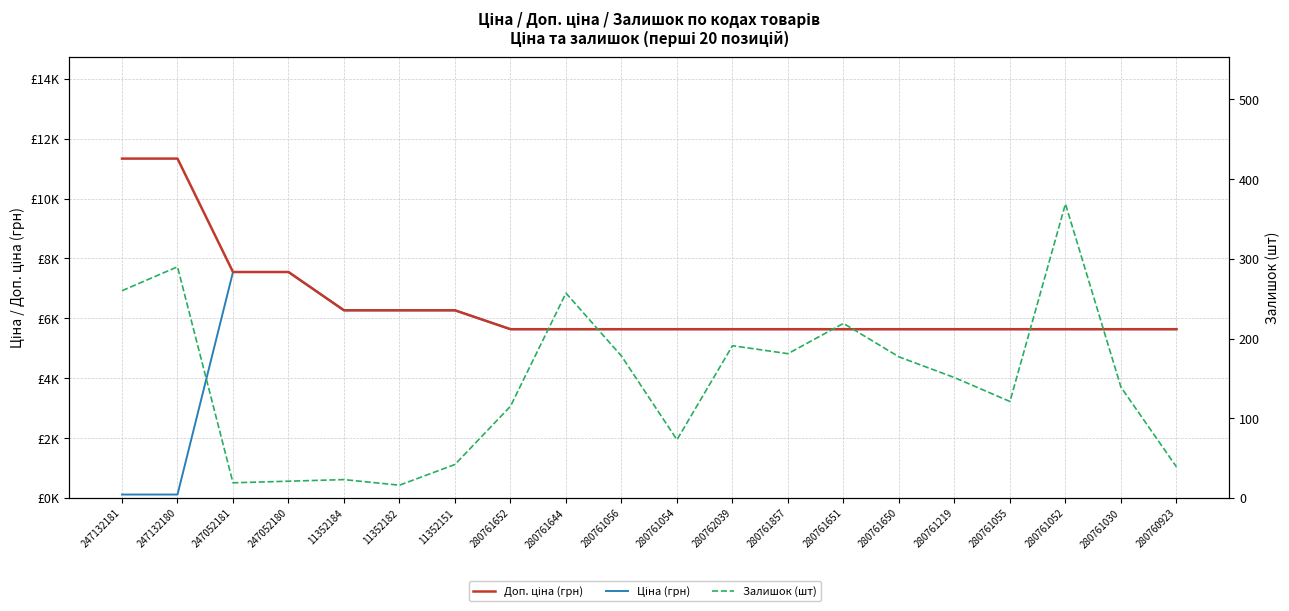

Where is Ціна (грн) nearest to the value 3829?

280761652